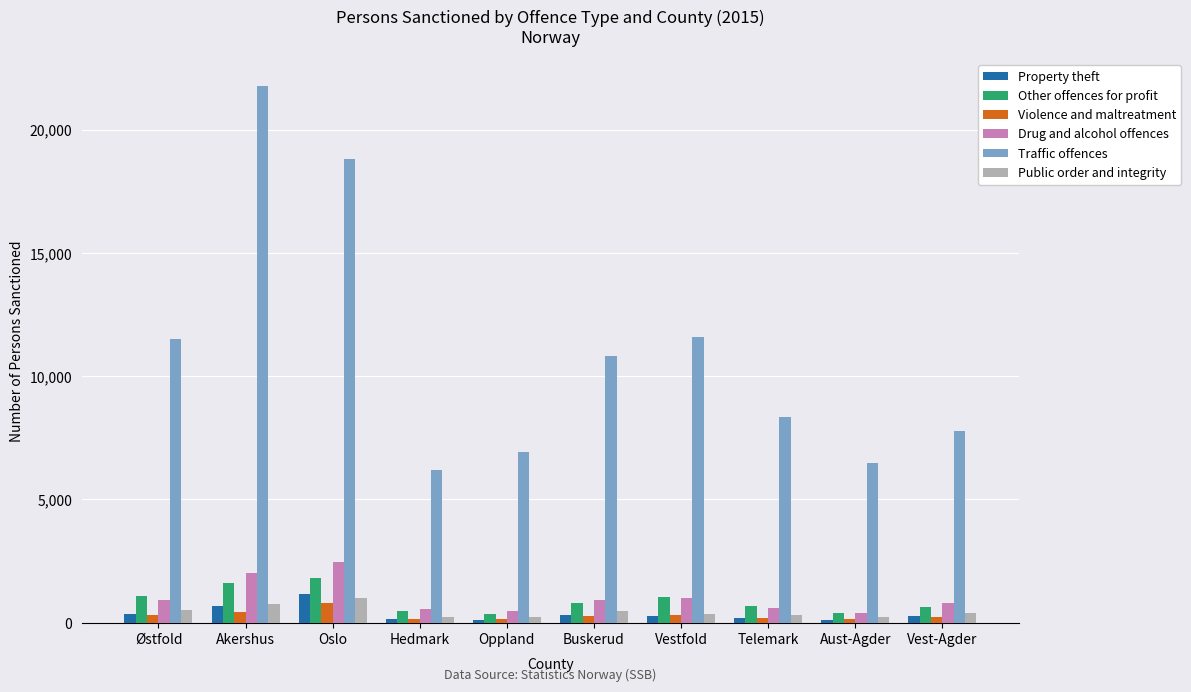

Which series changed the most between Buskerud and Vest-Agder?

Traffic offences